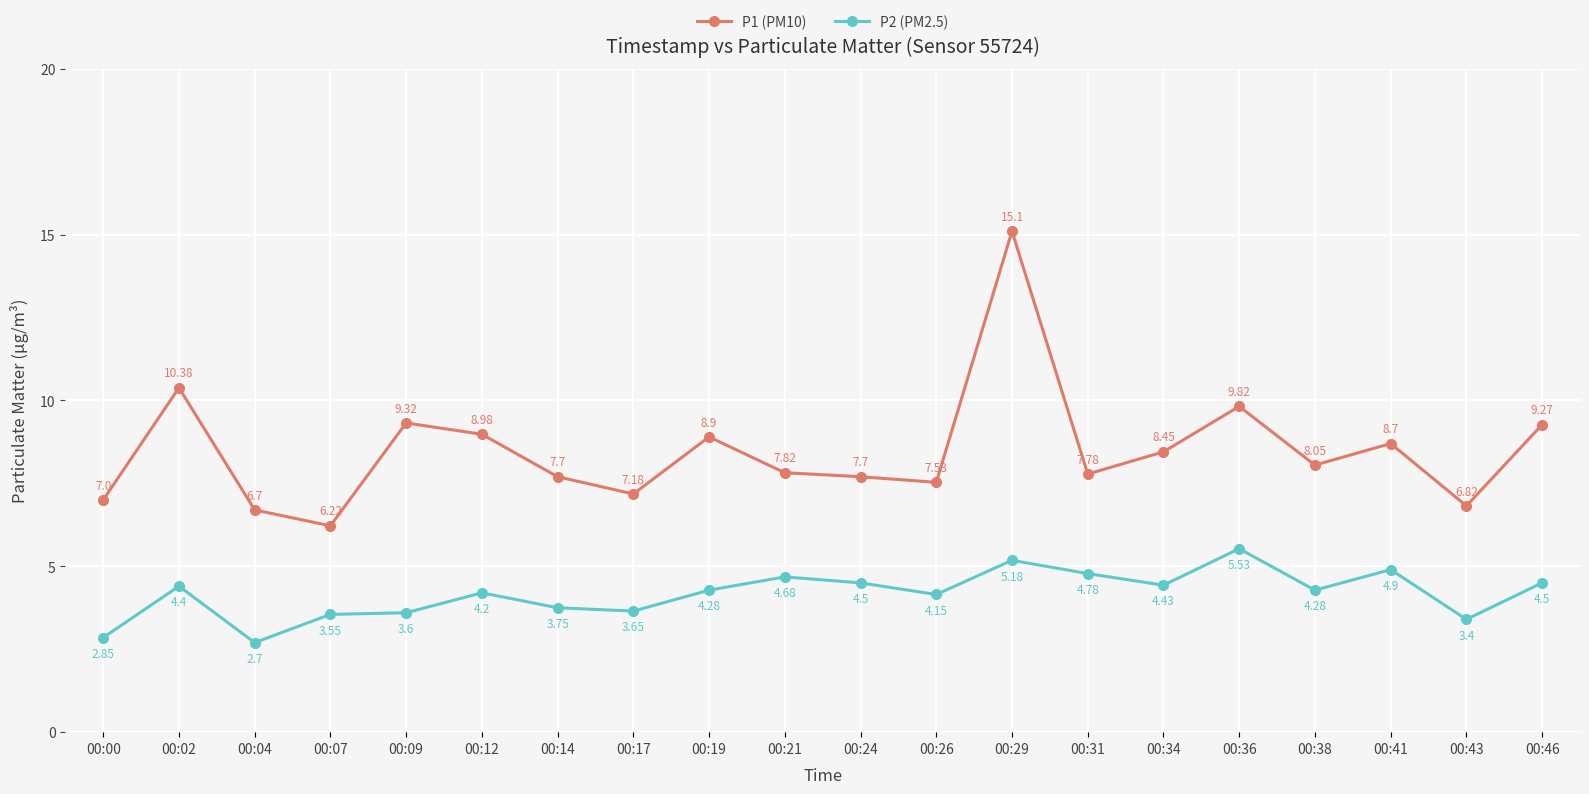

True or false: P2 (PM2.5) and P1 (PM10) cross at least once.

False